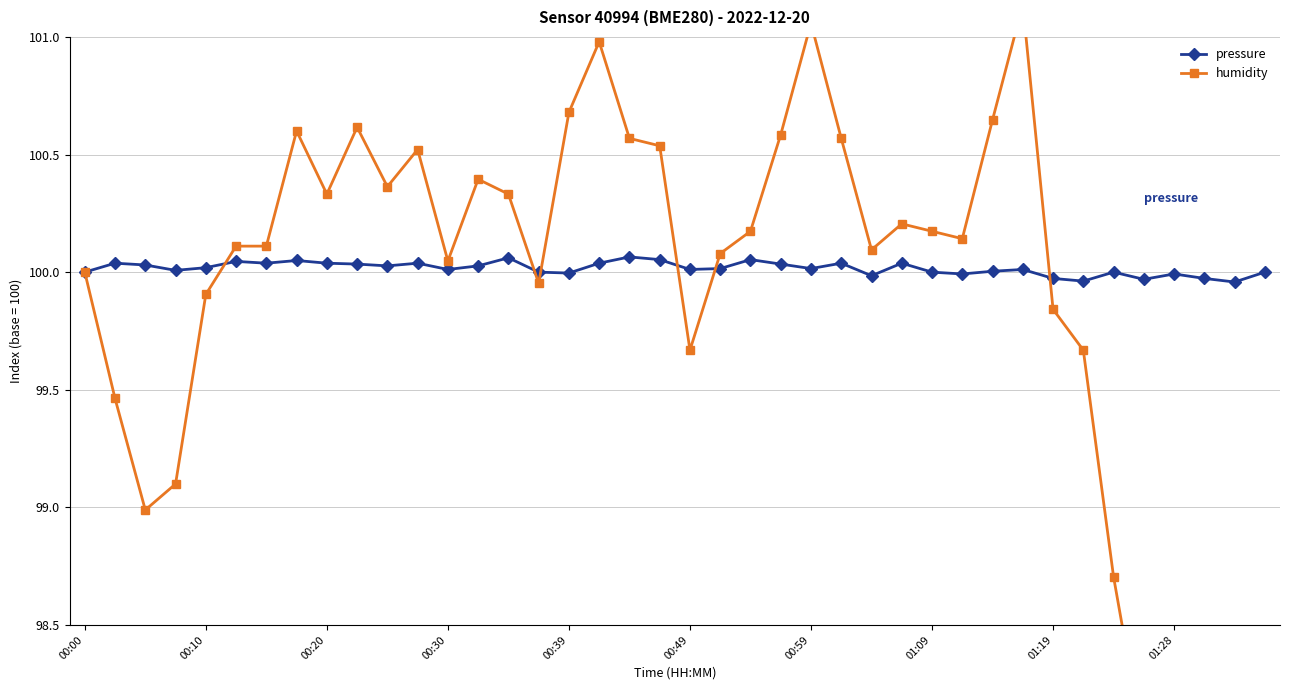

The pressure series shows 21.3 at 00:10. True or false?

False